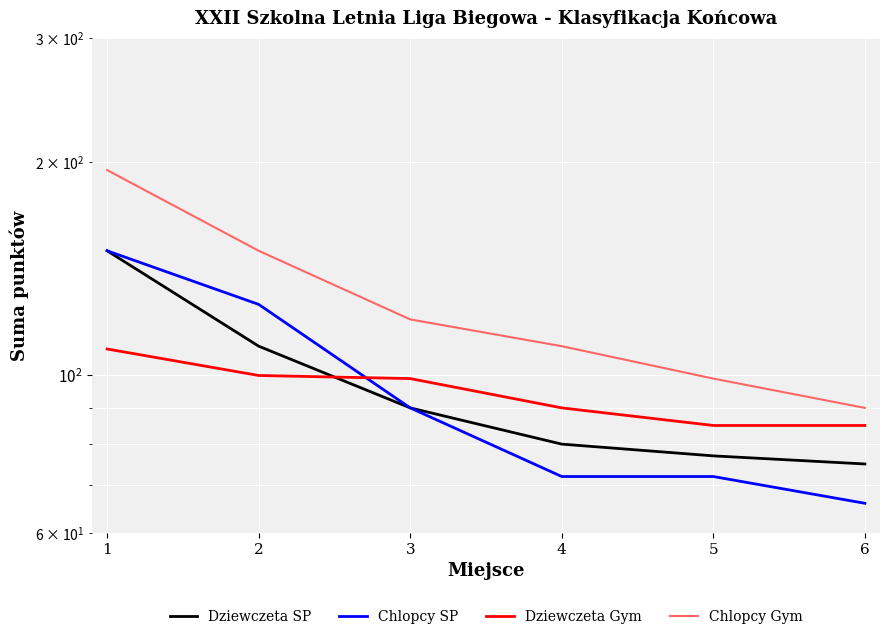

Is it true that Chlopcy SP equals 27 at 4?

False